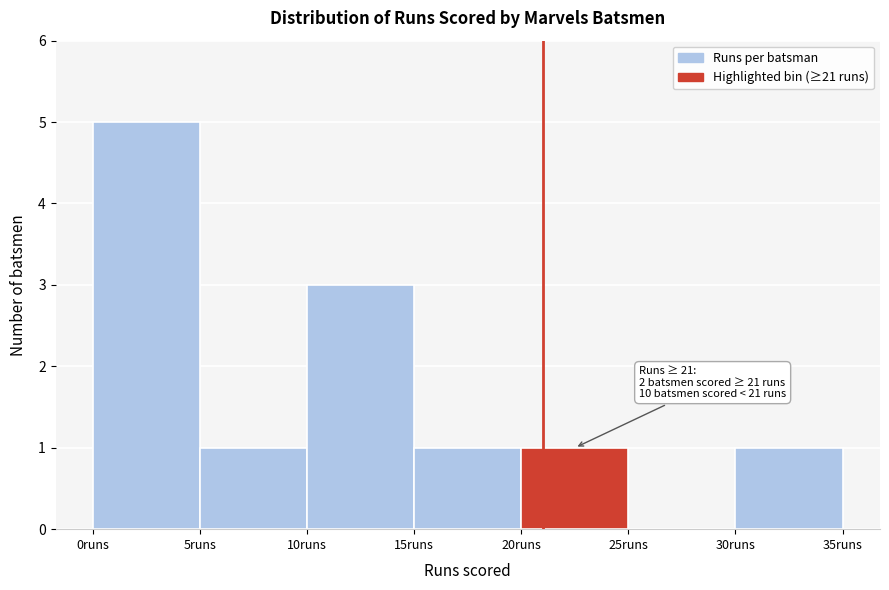

Over which range of the x-axis is the bar tallest?

0 to 5